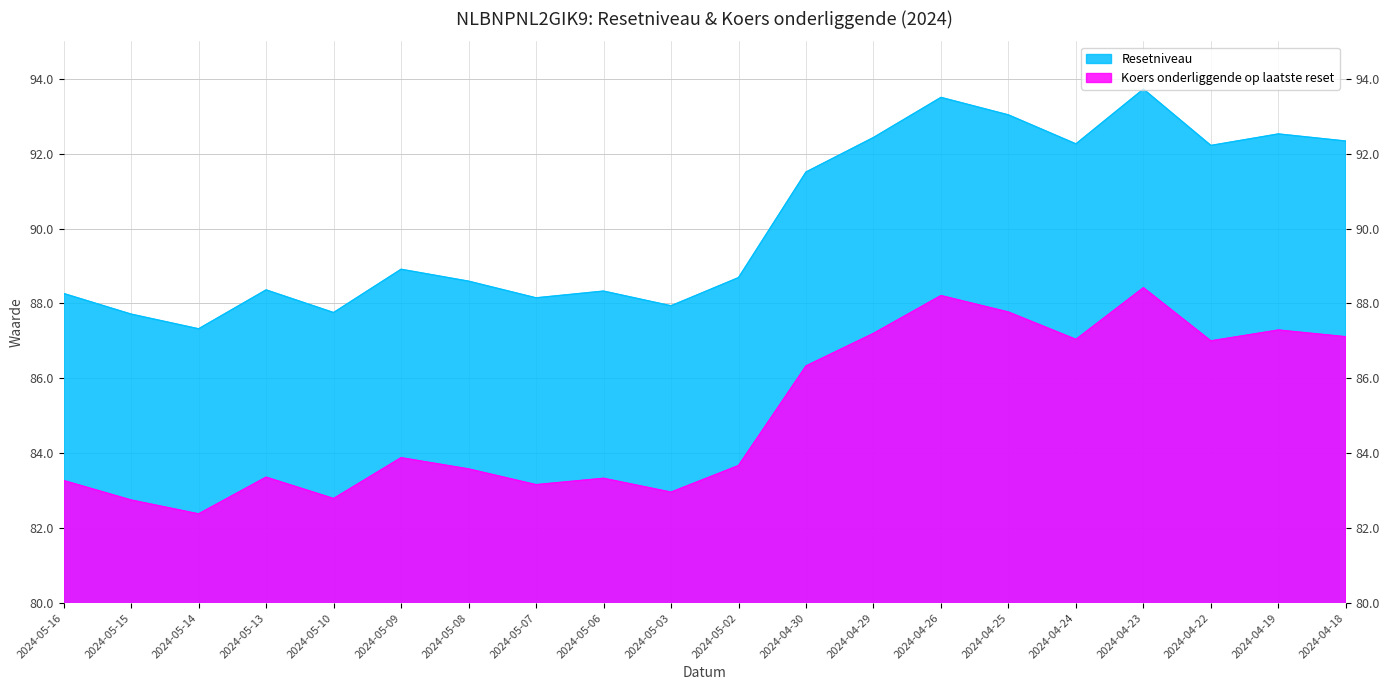

What are all the series names shown in the legend?

Resetniveau, Koers onderliggende op laatste reset